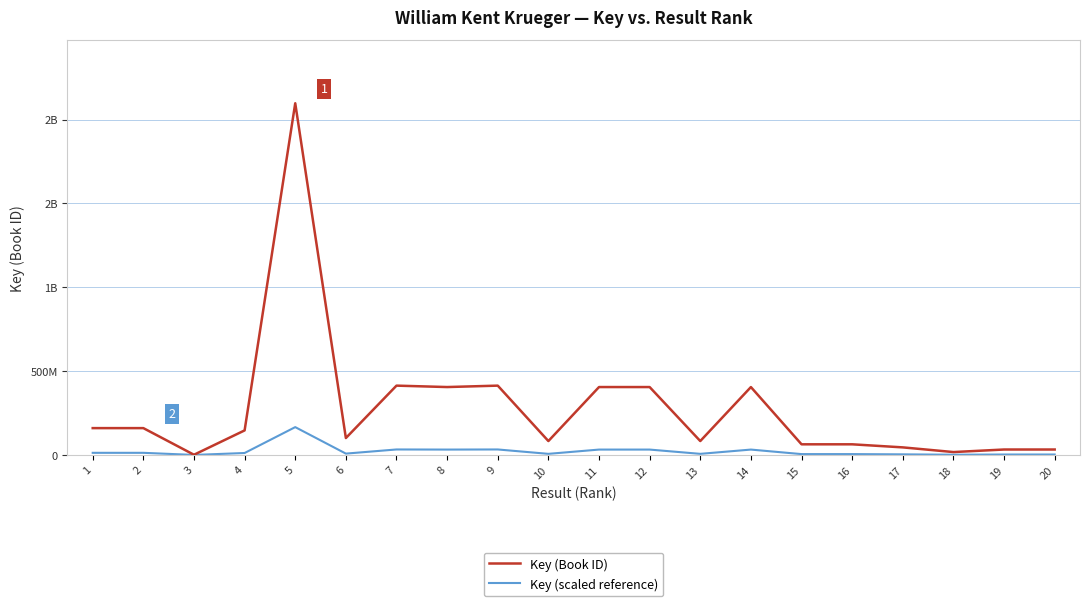

Rank the categories by Key (scaled reference) value from highest to lowest.

5, 7, 9, 8, 11, 14, 12, 1, 2, 4, 6, 10, 13, 15, 16, 17, 20, 19, 18, 3